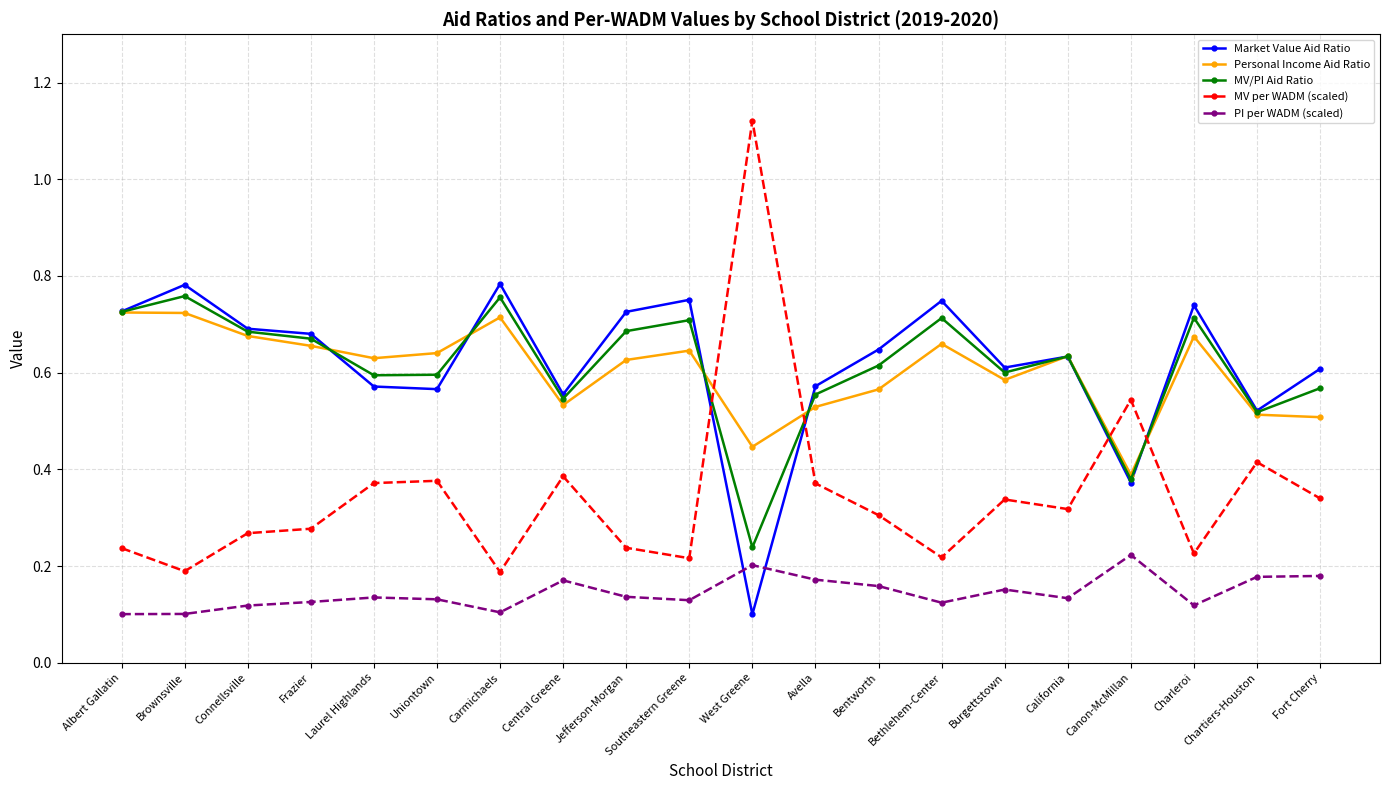

What is the total value across all series at Central Greene?

2.2